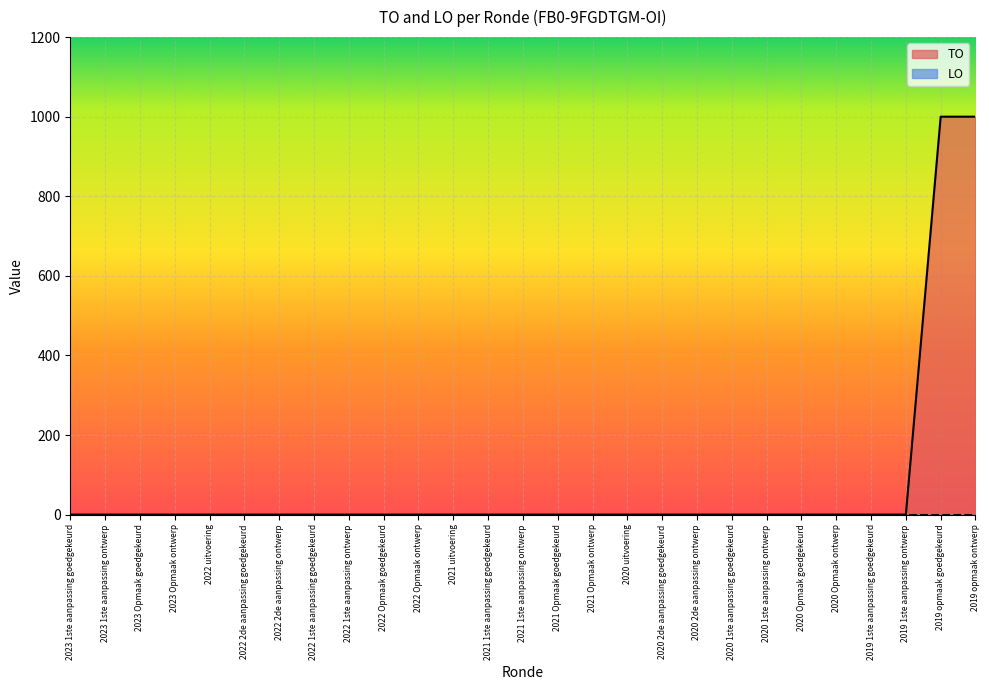

True or false: the data shows -642 at 2020 1ste aanpassing ontwerp.

False